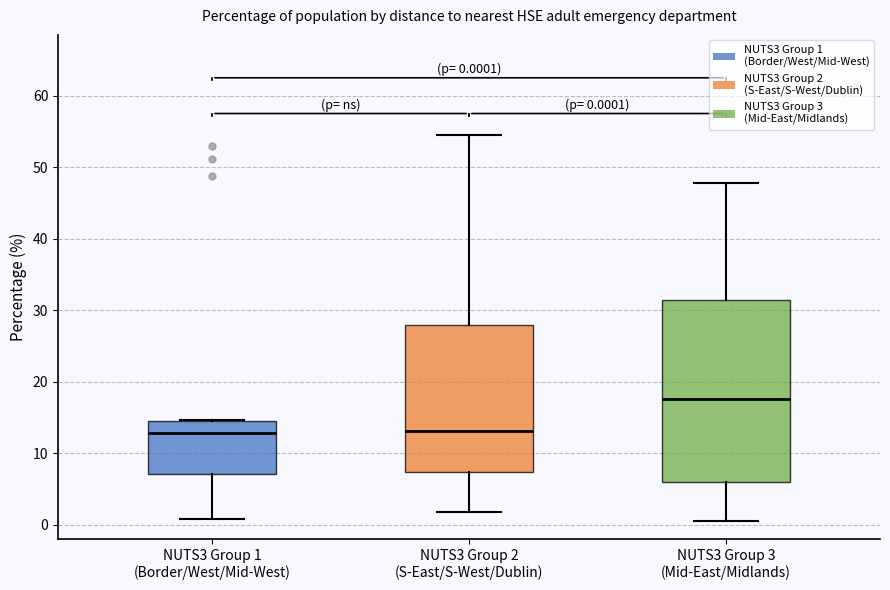

Which box is the tallest, from its lower edge to its upper edge?

NUTS3 Group 3 (Mid-East/Midlands)